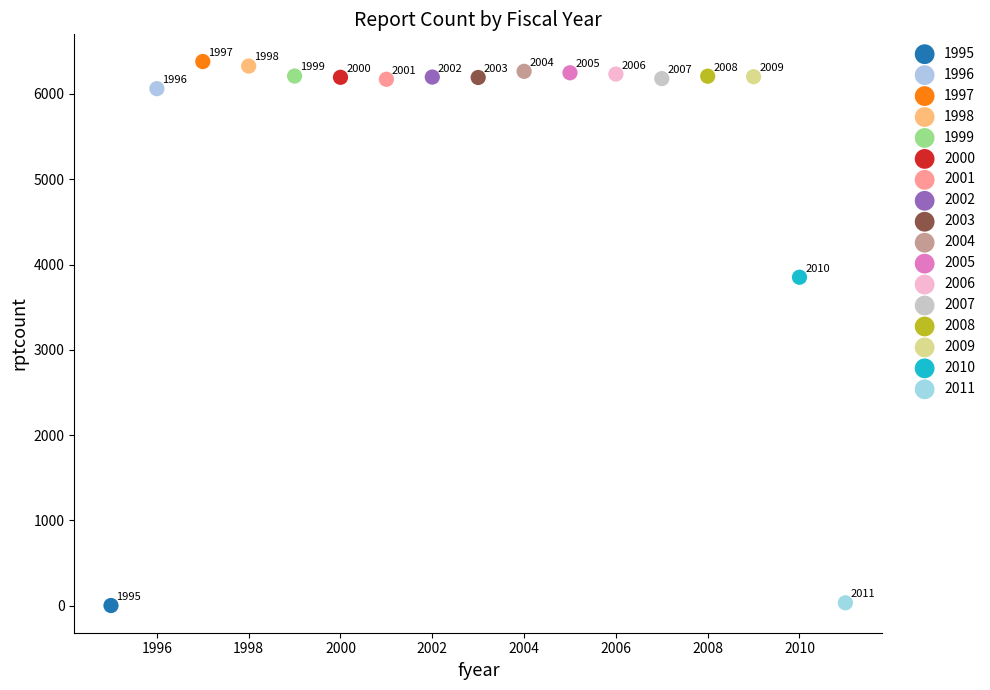

What are all the series names shown in the legend?

1995, 1996, 1997, 1998, 1999, 2000, 2001, 2002, 2003, 2004, 2005, 2006, 2007, 2008, 2009, 2010, 2011